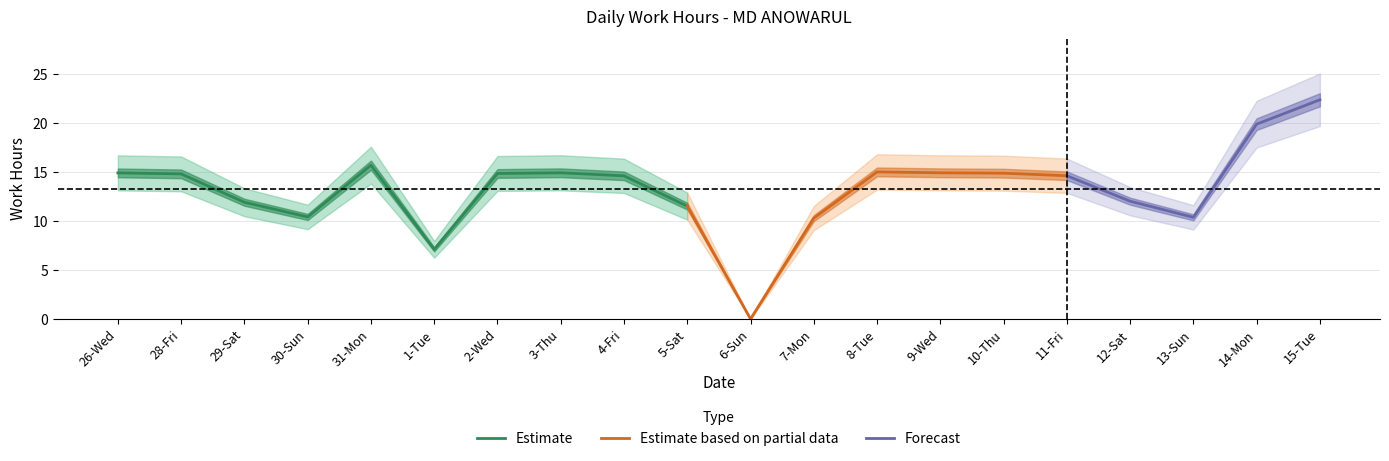

What is the average value?

13.3